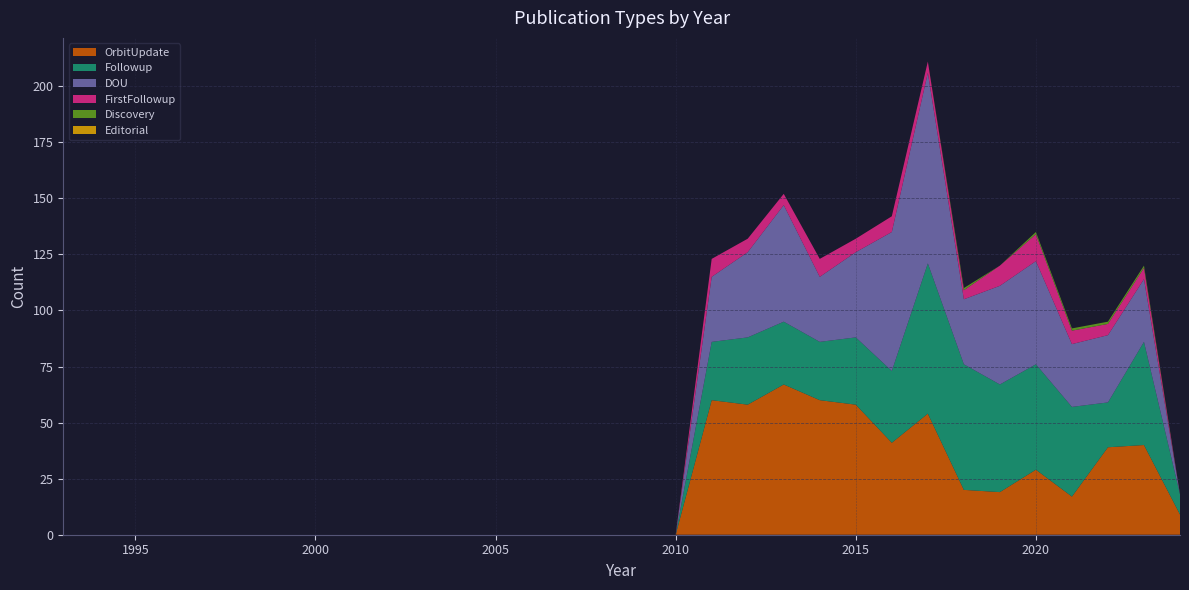

Reading right to left, list all the values displayed in this chart.

OrbitUpdate: 9	40	39	17	29	19	20	54	41	58	60	67	58	60	0	0	0	0	0	0	0	0	0	0	0	0	0	0	0	0	0	0	0	0
Followup: 9	46	20	40	47	48	56	67	32	30	26	28	30	26	0	0	0	0	0	0	0	0	0	0	0	0	0	0	0	0	0	0	0	0
DOU: 0	28	30	28	46	44	29	85	62	38	29	52	38	29	0	0	0	0	0	0	0	0	0	0	0	0	0	0	0	0	0	0	0	0
FirstFollowup: 0	5	5	6	12	9	4	5	7	6	8	5	6	8	0	0	0	0	0	0	0	0	0	0	0	0	0	0	0	0	0	0	0	0
Discovery: 0	1	1	1	1	0	1	0	0	0	0	0	0	0	0	0	0	0	0	0	0	0	0	0	0	0	0	0	0	0	0	0	0	0
Editorial: 0	0	0	0	0	0	0	0	0	0	0	0	0	0	0	0	0	0	0	0	0	0	0	0	0	0	0	0	0	0	0	0	0	0